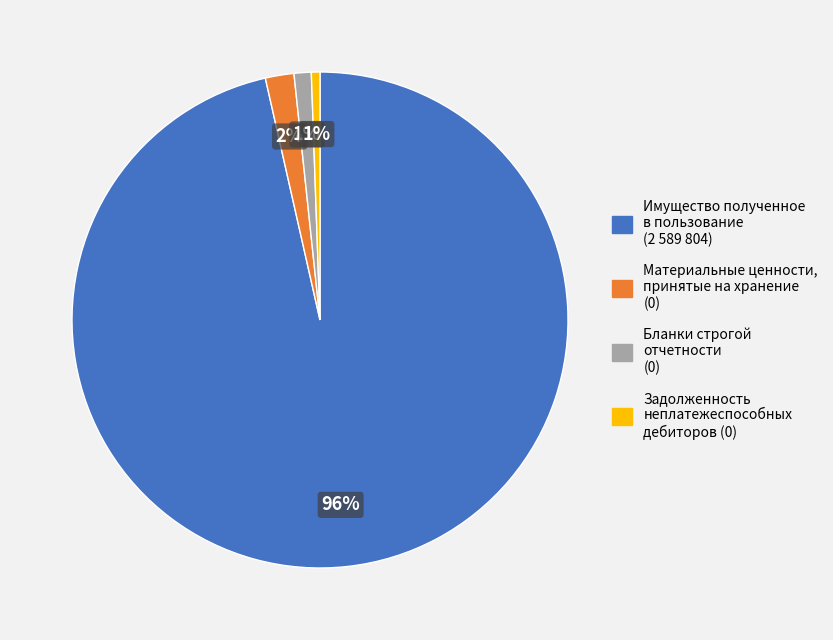

Does any single category account for the majority?

Yes